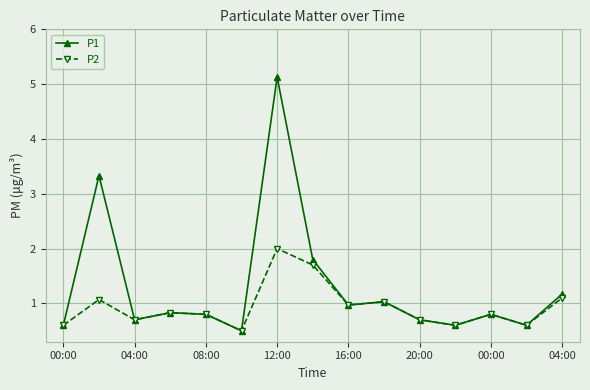

What is the smallest value displayed?

0.5